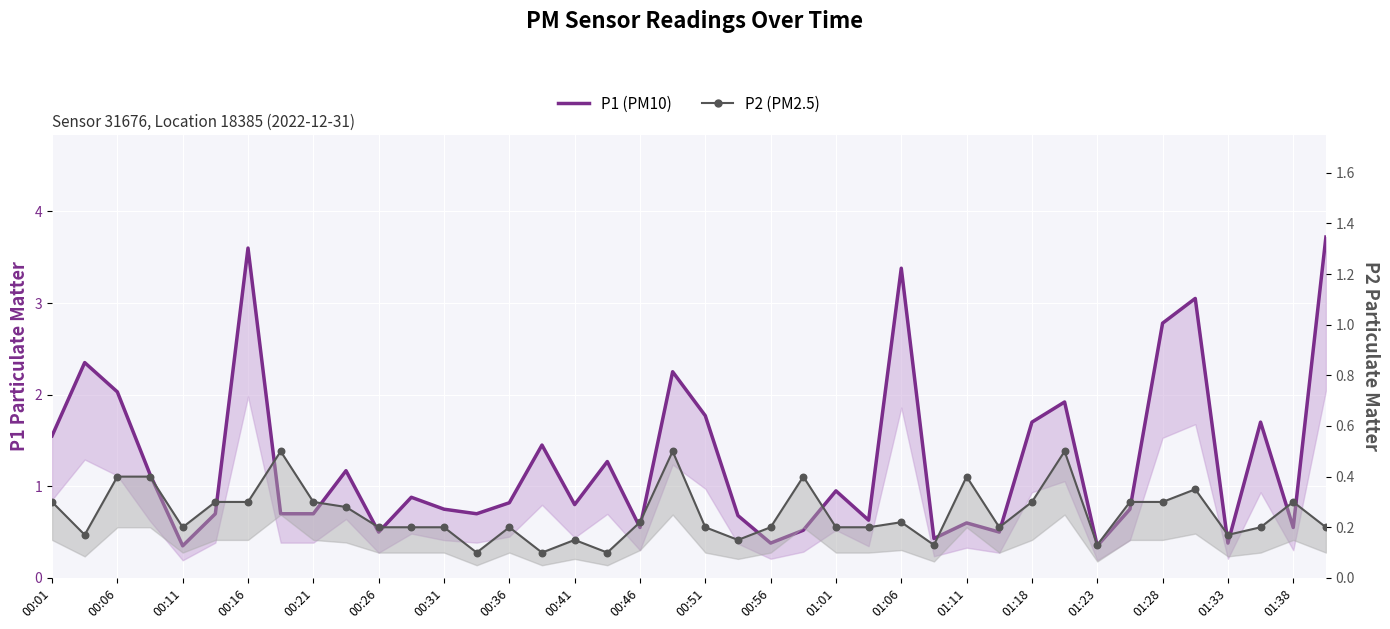

Which series has the largest total across all categories?

P1